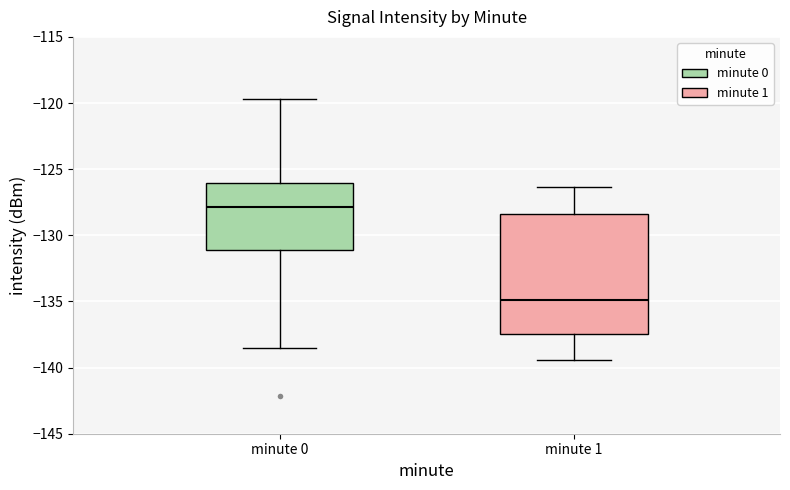

Reading left to right, transcribe this box plot: for each box, give where its median line is, the range the box spans, and where its two whiskers end, as read against the y-axis. The values are not printed on the chart, so give them approximately, as read against the axis.

minute 0: median -128.0, box -131.0 to -126.0, whiskers -138.5 to -119.5
minute 1: median -135.0, box -137.5 to -128.5, whiskers -139.5 to -126.5